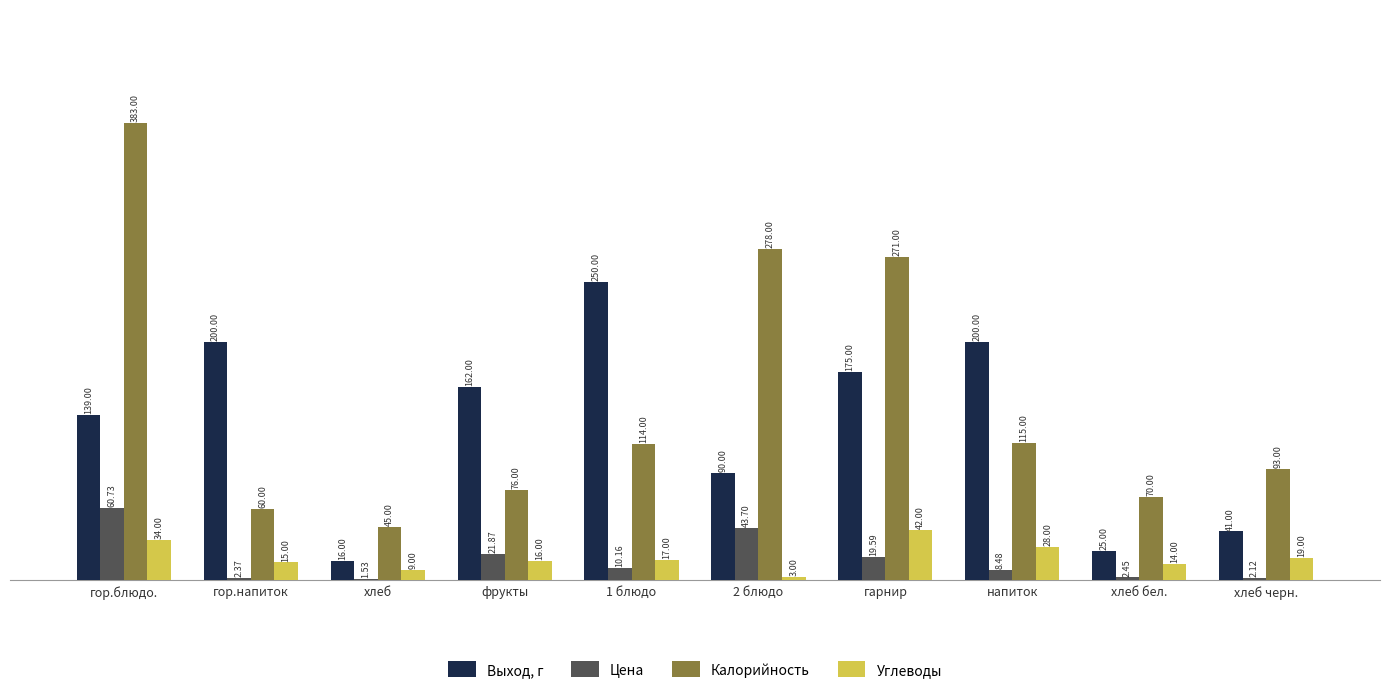

What is the spread (max minus min) of values at гор.напиток?

197.6